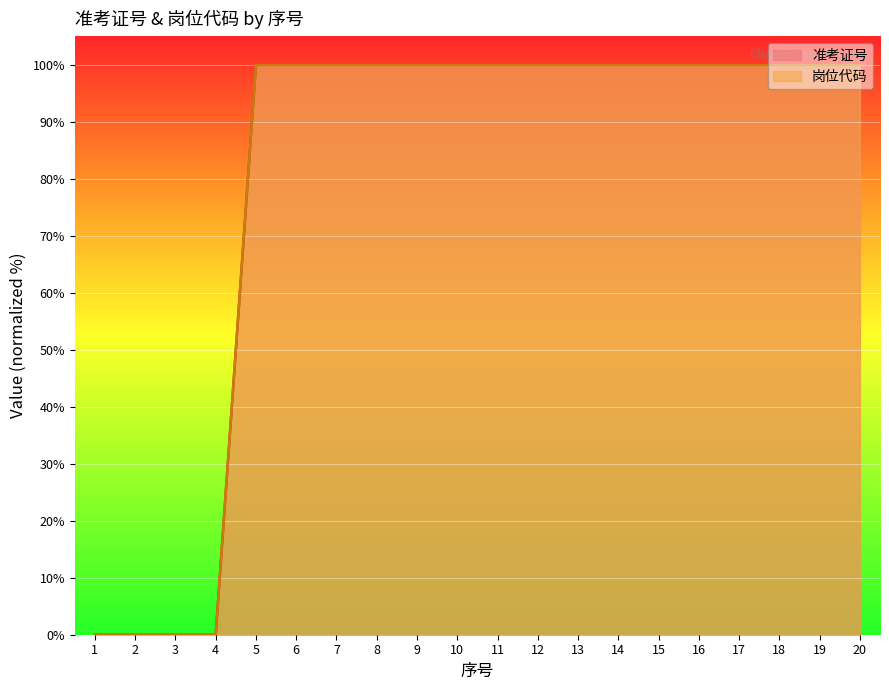

What is the value of the 岗位代码 point at the 16th from the left?

100.0